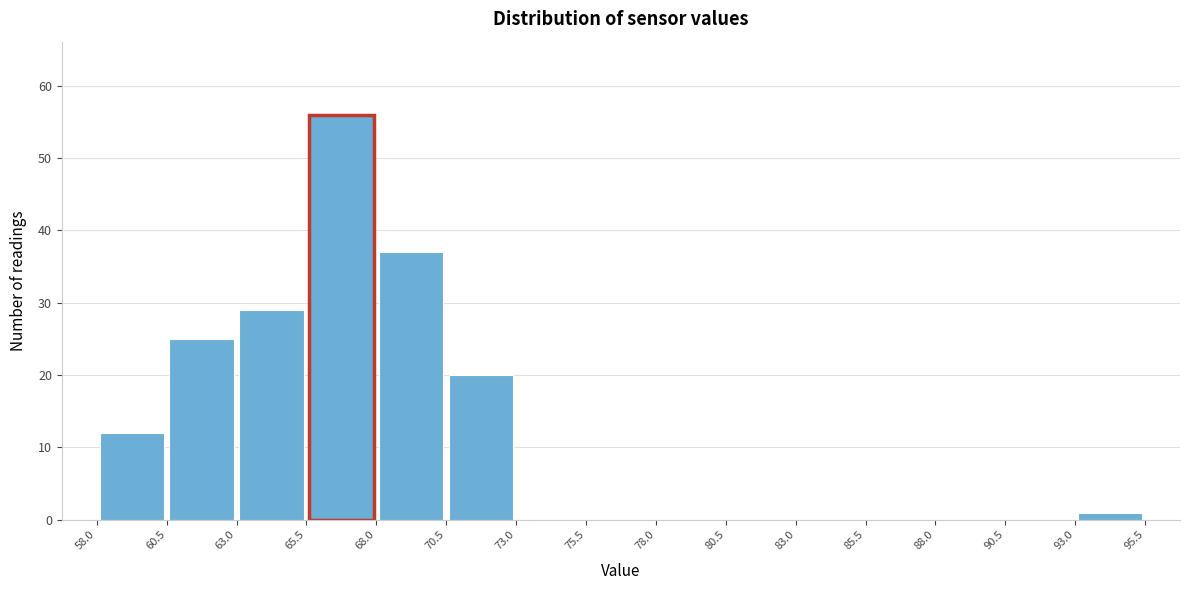

Over which range of the x-axis is the bar tallest?

65.5 to 68.0